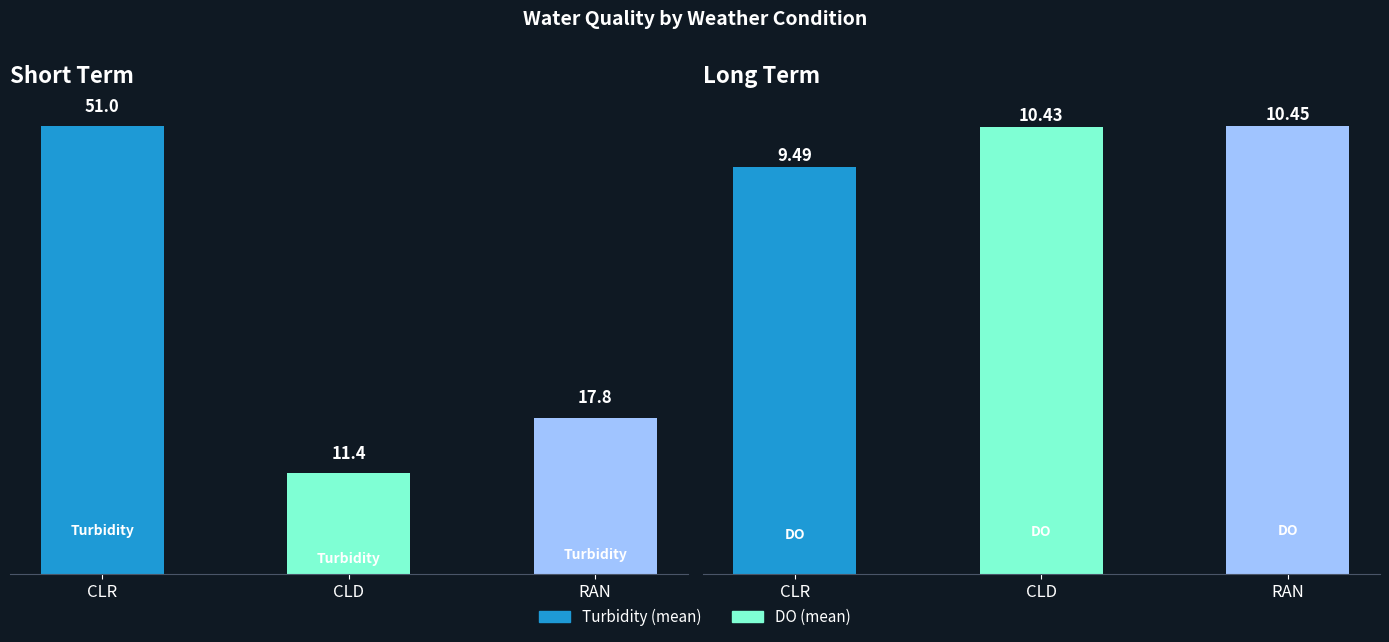

What is the label of the 1st bar from the right?

RAN